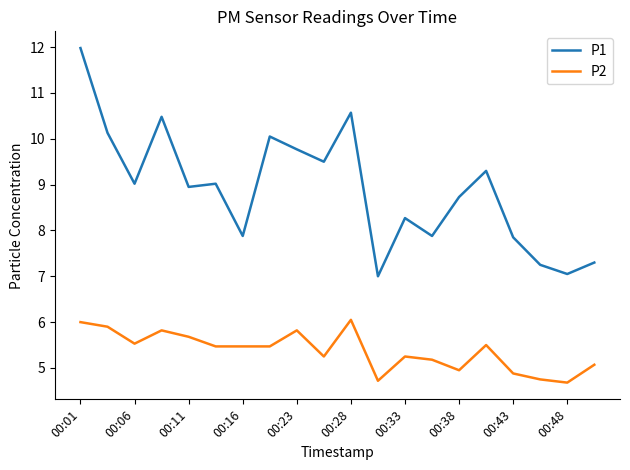

Which series has the widest spread of values?

P1